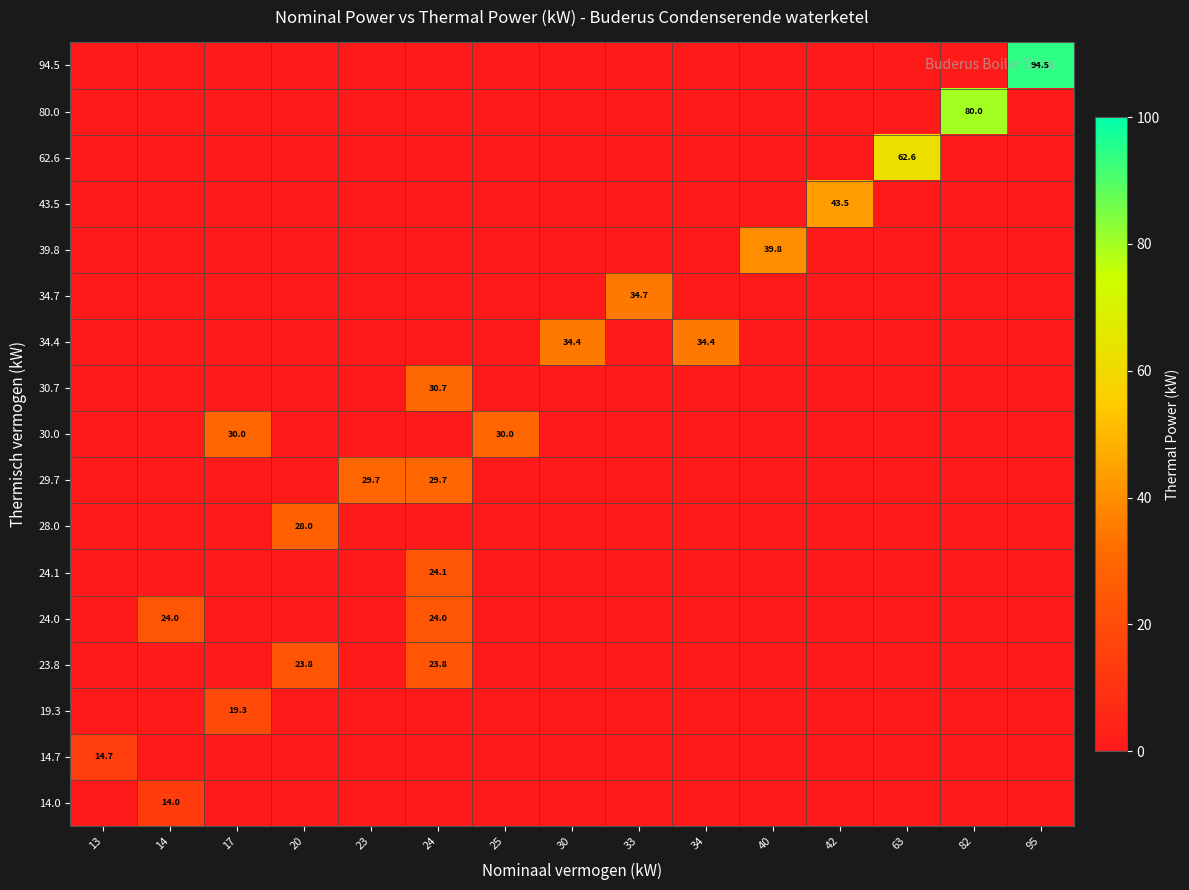

What is the maximum value shown in the chart?

94.5